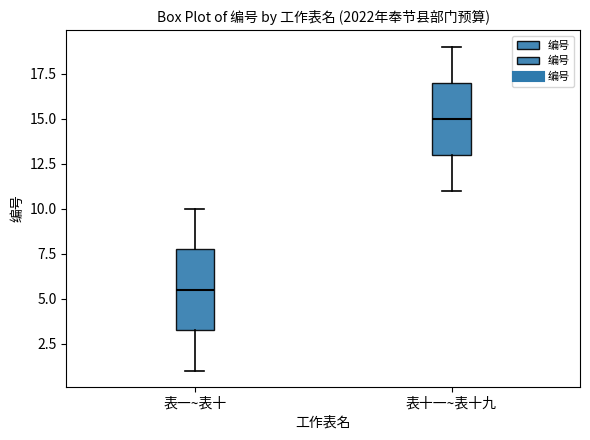

Reading left to right, transcribe this box plot: for each box, give where its median line is, the range the box spans, and where its two whiskers end, as read against the y-axis. The values are not printed on the chart, so give them approximately, as read against the axis.

表一~表十: median 5.5, box 3.5 to 8.0, whiskers 1.0 to 10.0
表十一~表十九: median 15.0, box 13.0 to 17.0, whiskers 11.0 to 19.0